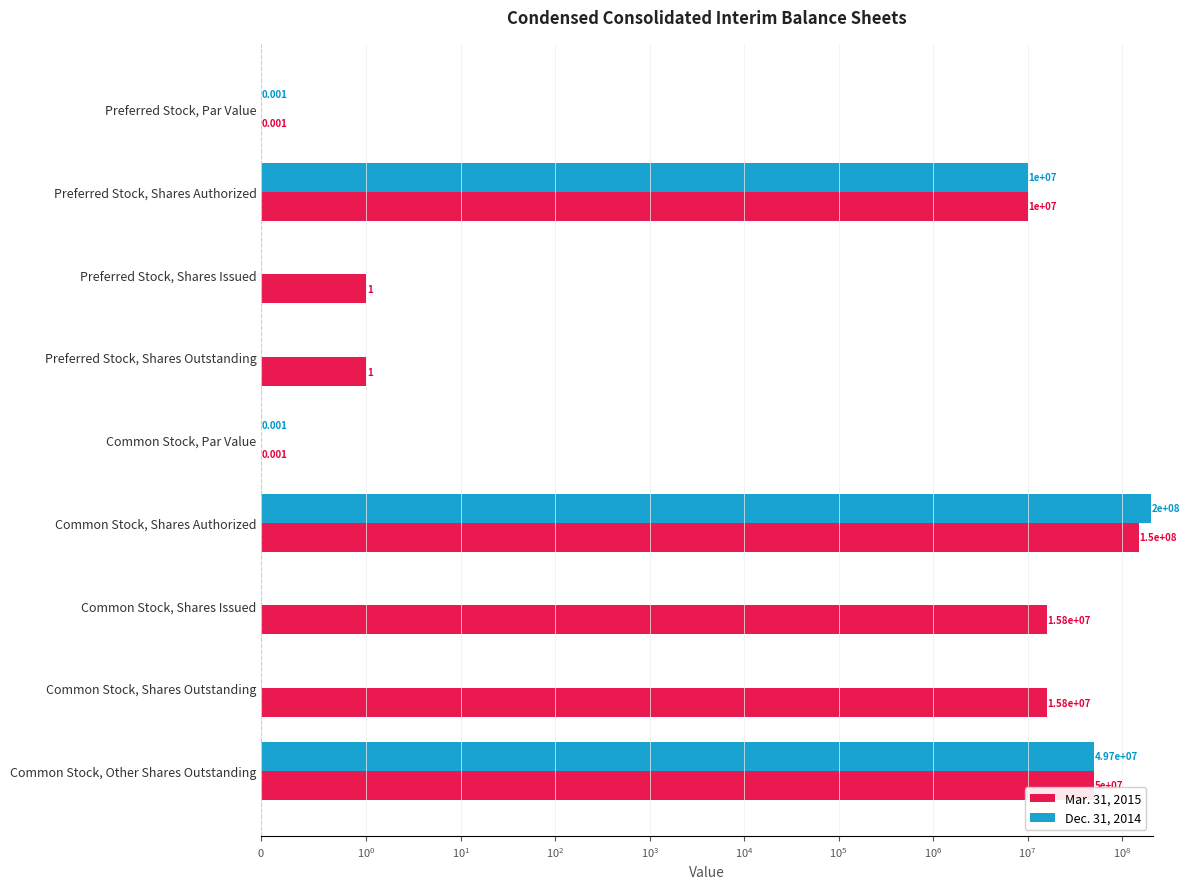

The value of Mar. 31, 2015 at Common Stock, Shares Outstanding is 3698520.8. True or false?

False